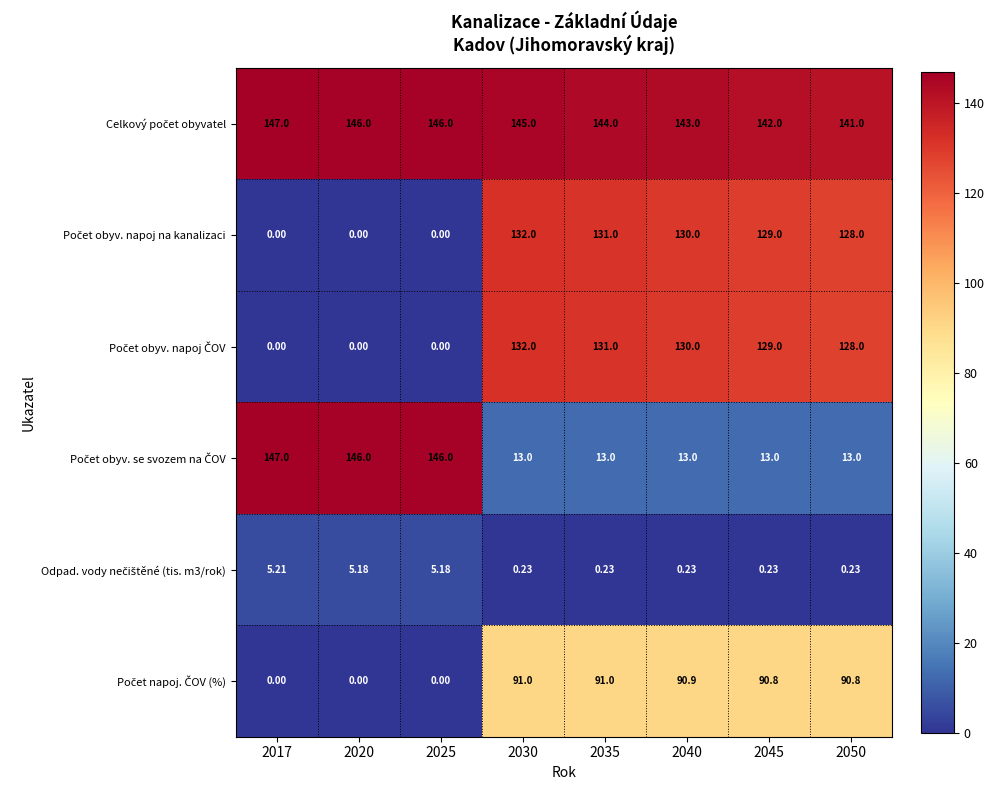

How many distinct data groups are displayed?

6